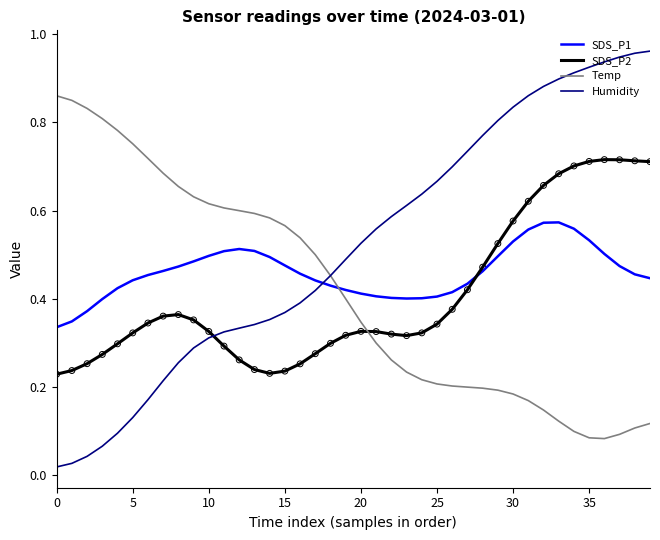

Which series has the largest total across all categories?

Humidity